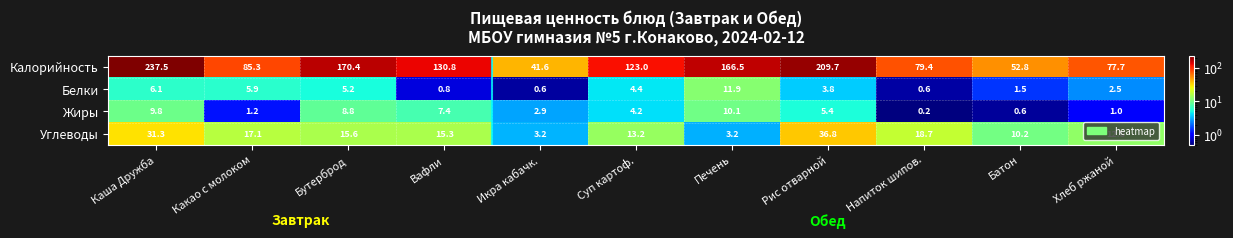

How many values in the Белки series exceed 3?

6